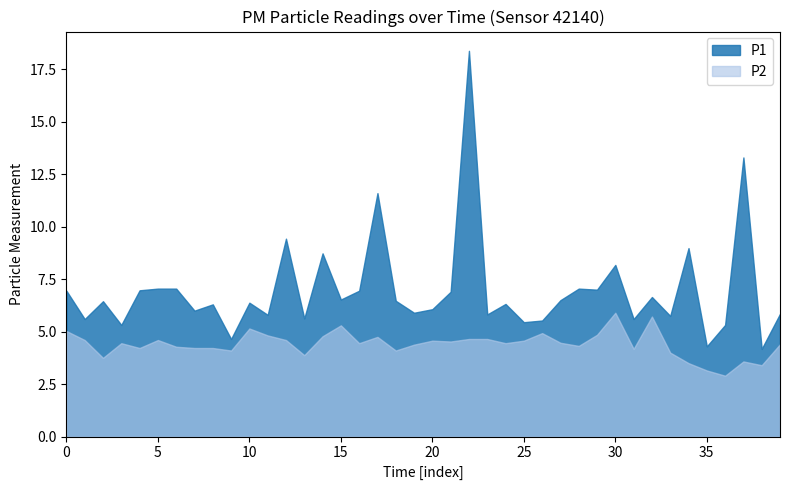

What is the average value of the P2 series?

4.4